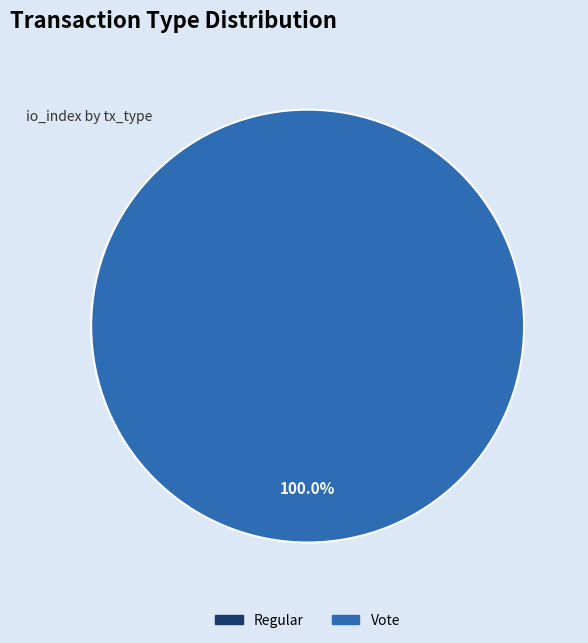

True or false: Vote accounts for 95% of the total.

False